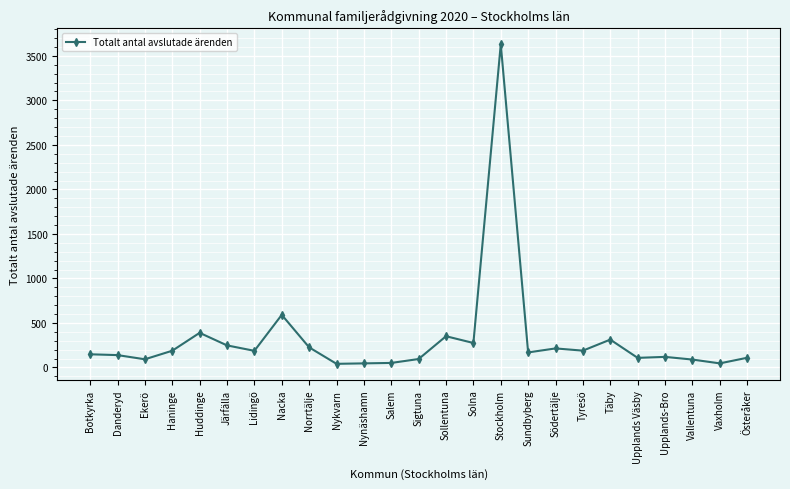

Which has a higher value, Danderyd or Solna?

Solna